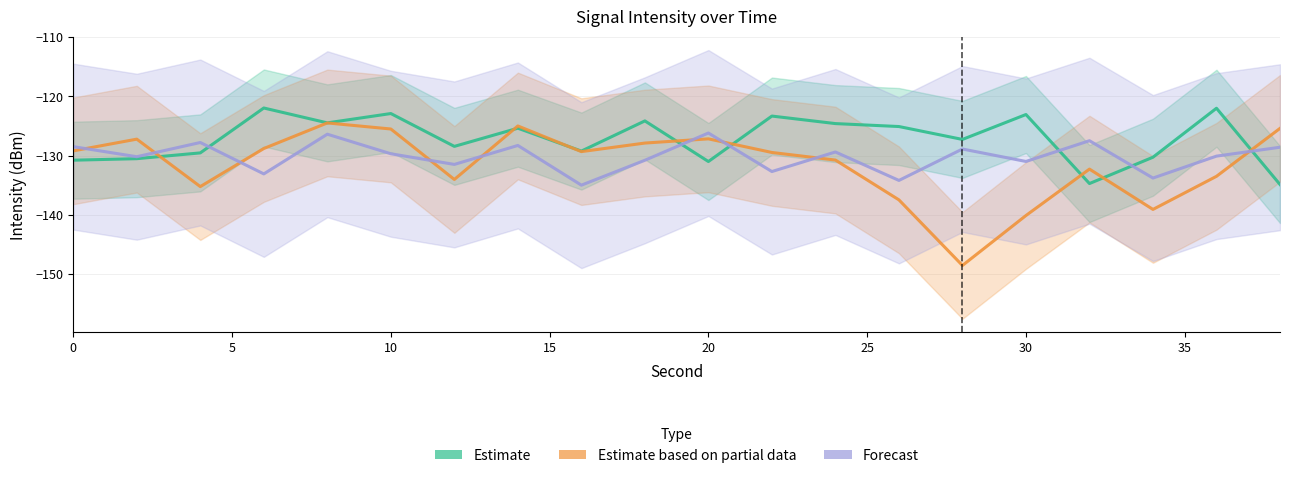

In Estimate, how many points are lower than both neighbors (excluding endpoints)?

6